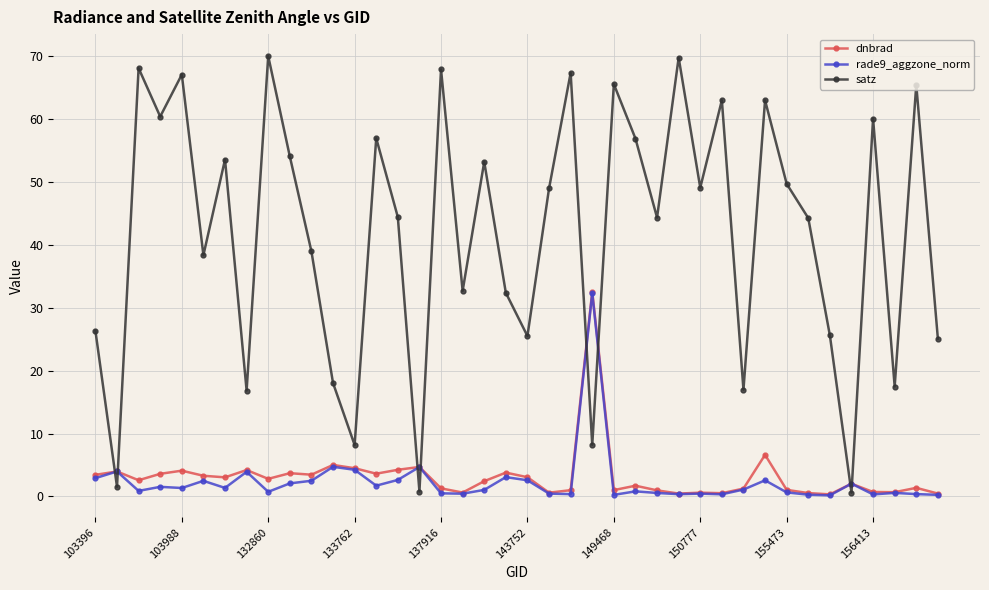

What is the value of the satz point at the 13th from the left?

8.2